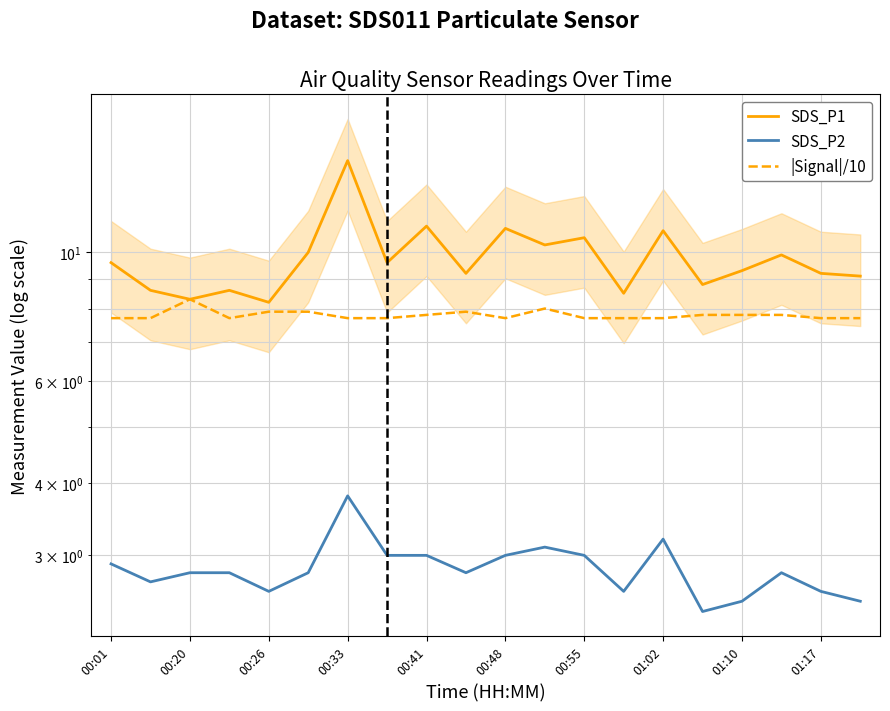

At how many categories does at least one series exceed 2?

20